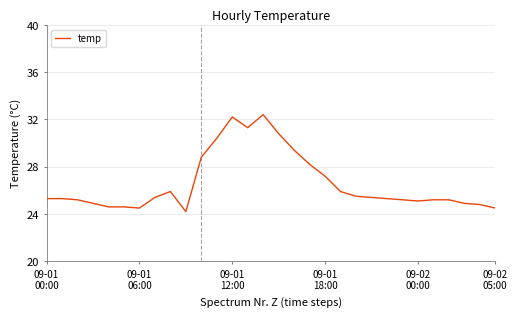

What is the minimum value shown in the chart?

24.2